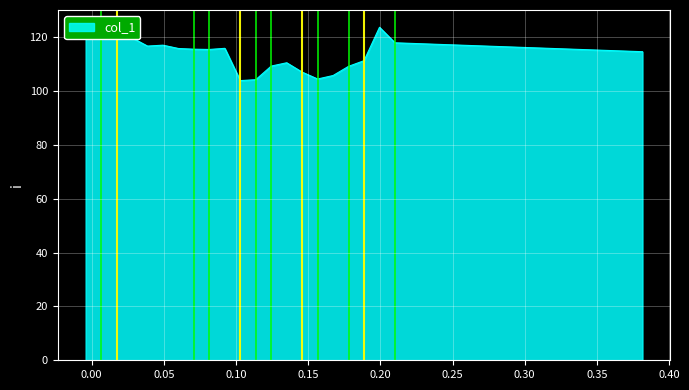

What is the smallest value displayed?

103.8